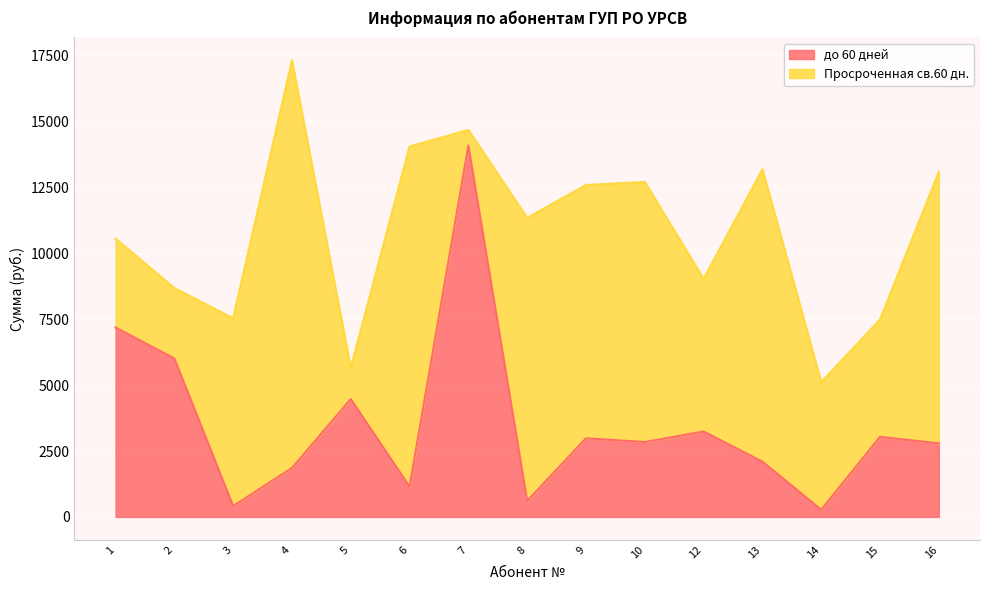

Where is the data nearest to the value 7179?

1